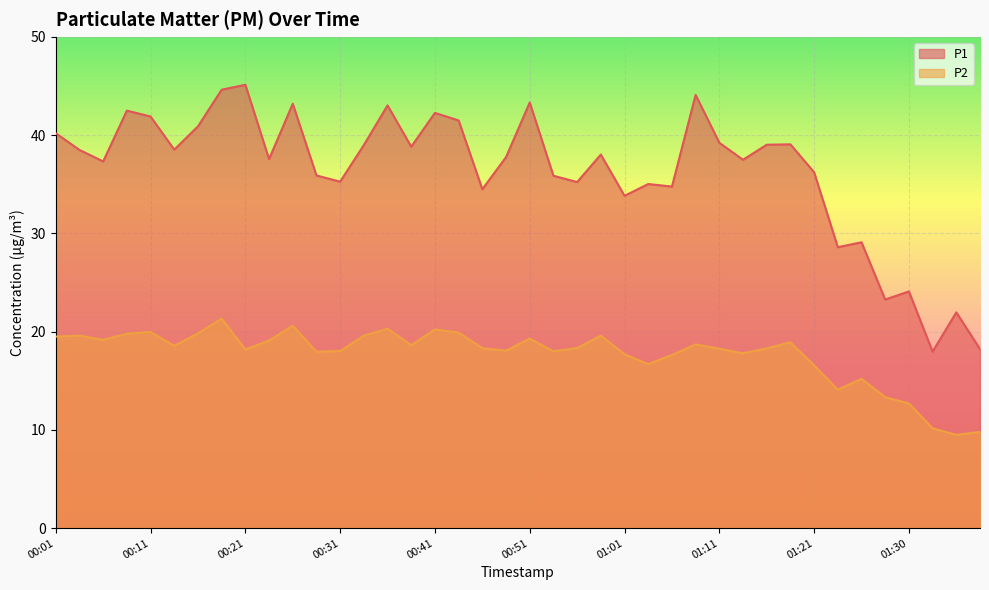

At which category does the chart reach its minimum across all series?

01:35